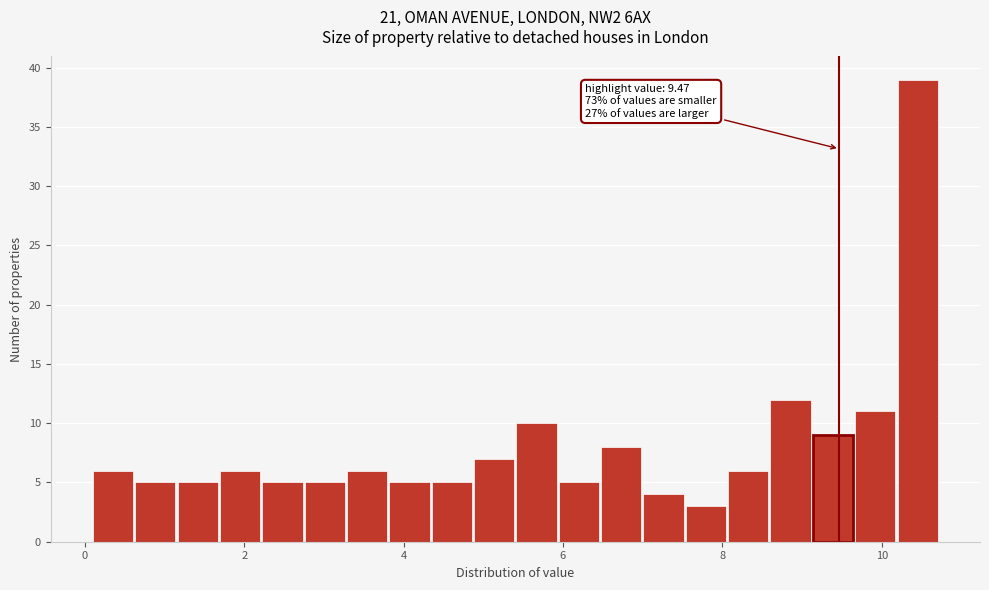

Around what value on the x-axis is the tallest bar? Give the approximate position of its centre, as read against the axis.

10.4